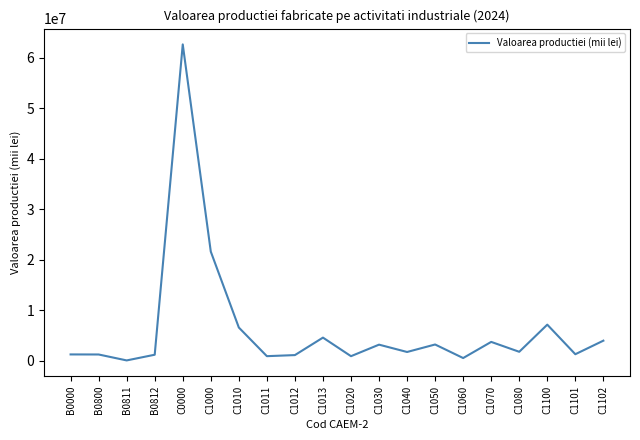

What is the ratio of the value at C1030 to the value at C1100?

0.4